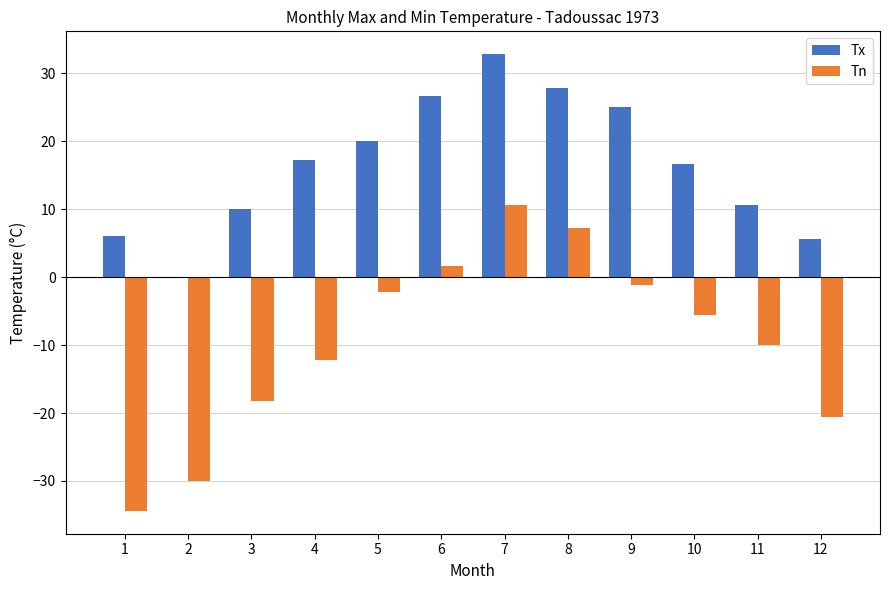

At which label does Tx first exceed 17?

4